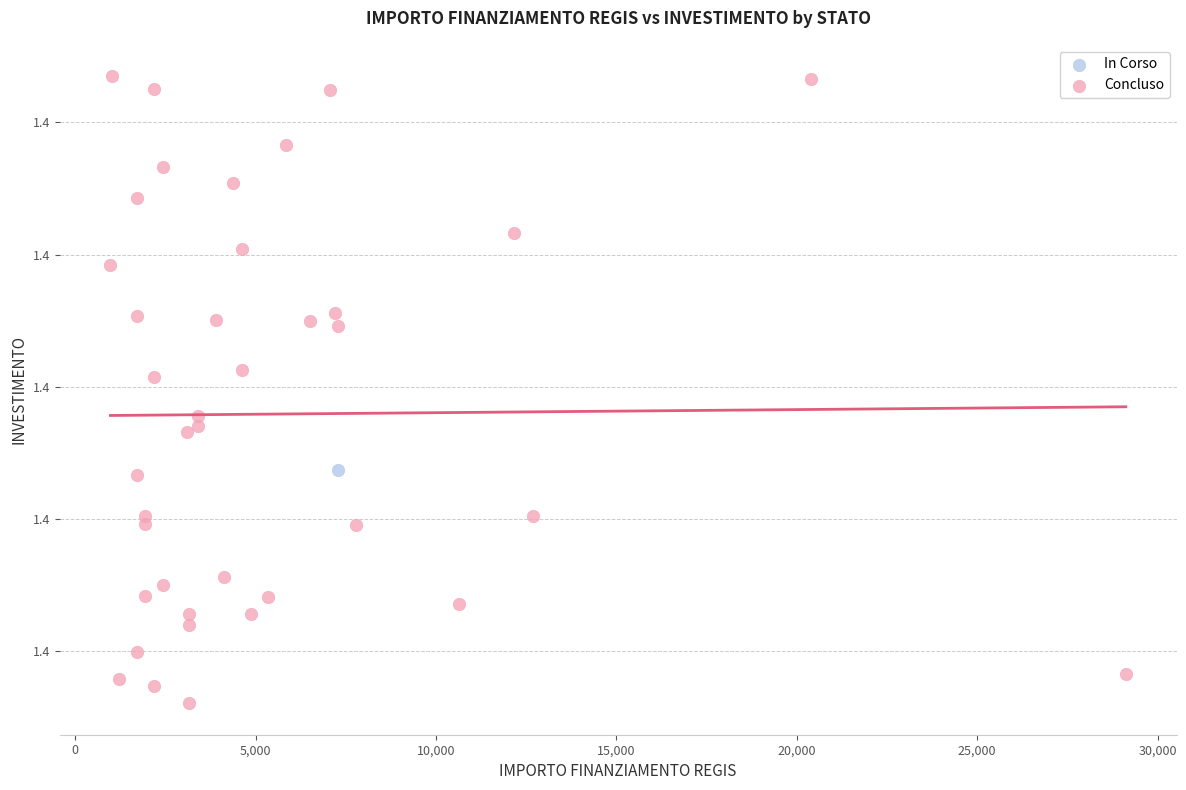

What are all the series names shown in the legend?

In Corso, Concluso